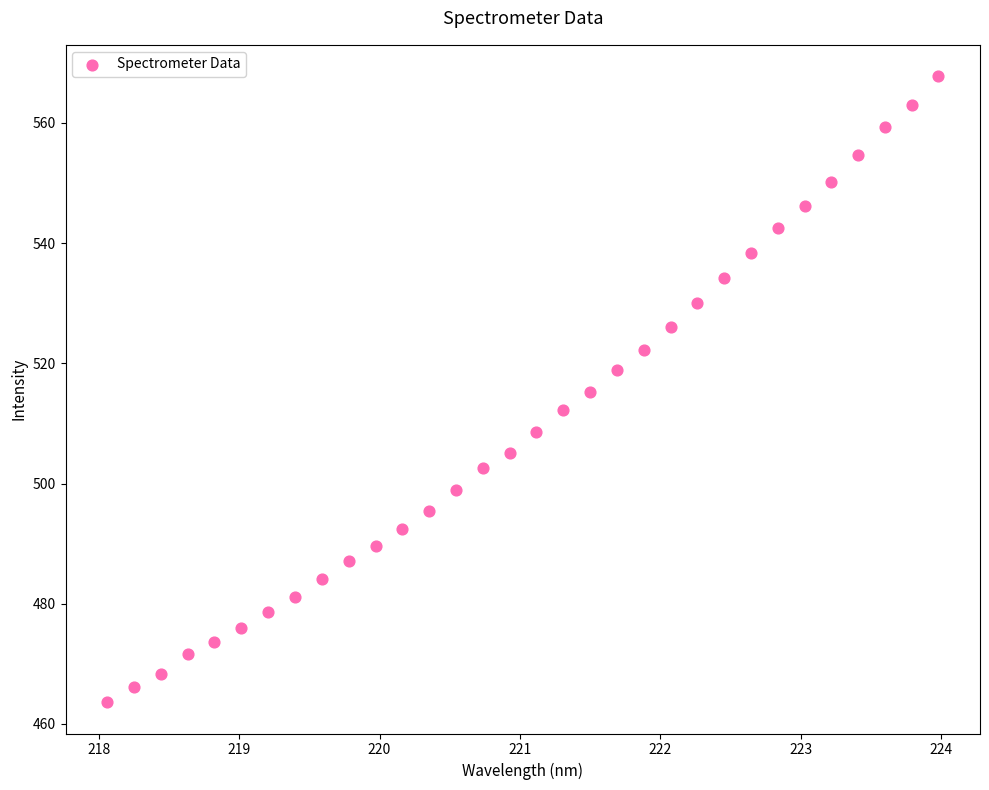

What is the range of X values (max minus min)?

5.9